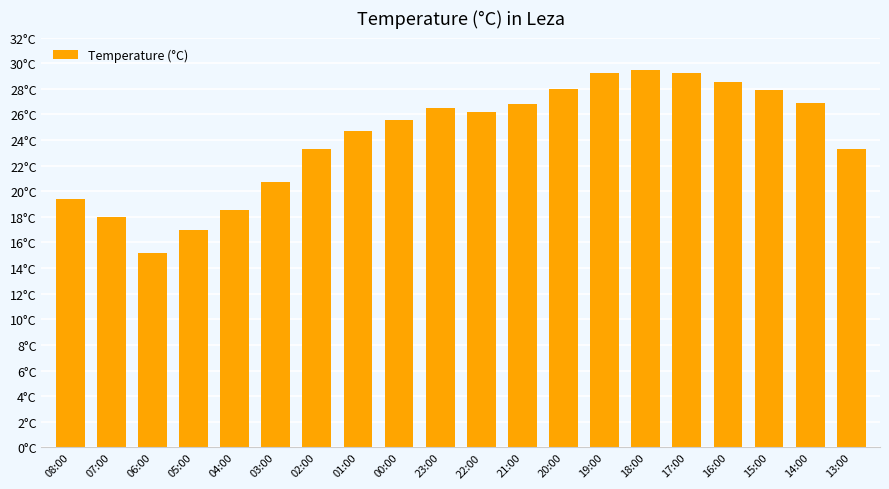

Which has a higher value, 03:00 or 01:00?

01:00